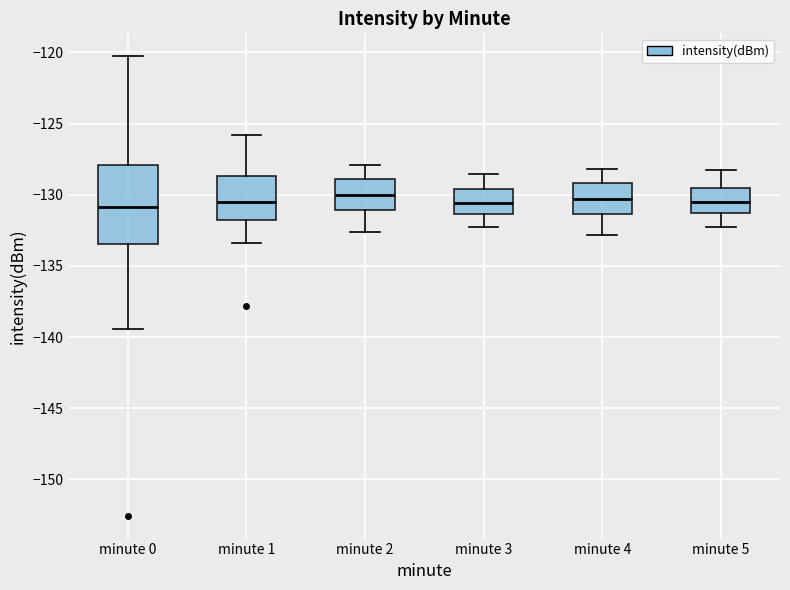

Reading left to right, read every box against the y-axis: the position of its median line, the range the box covers, and the ends of its whiskers. The values are not printed on the chart, so give them approximately, as read against the axis.

minute 0: median -131.0, box -133.5 to -128.0, whiskers -139.5 to -120.5
minute 1: median -130.5, box -131.5 to -128.5, whiskers -133.5 to -126.0
minute 2: median -130.0, box -131.0 to -129.0, whiskers -132.5 to -128.0
minute 3: median -130.5, box -131.5 to -129.5, whiskers -132.0 to -128.5
minute 4: median -130.5, box -131.5 to -129.0, whiskers -133.0 to -128.0
minute 5: median -130.5, box -131.0 to -129.5, whiskers -132.0 to -128.0